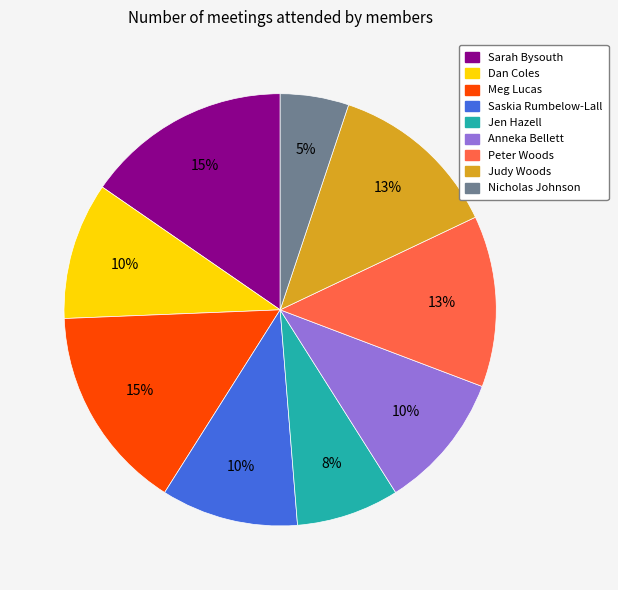

Is Peter Woods the majority of the pie?

No